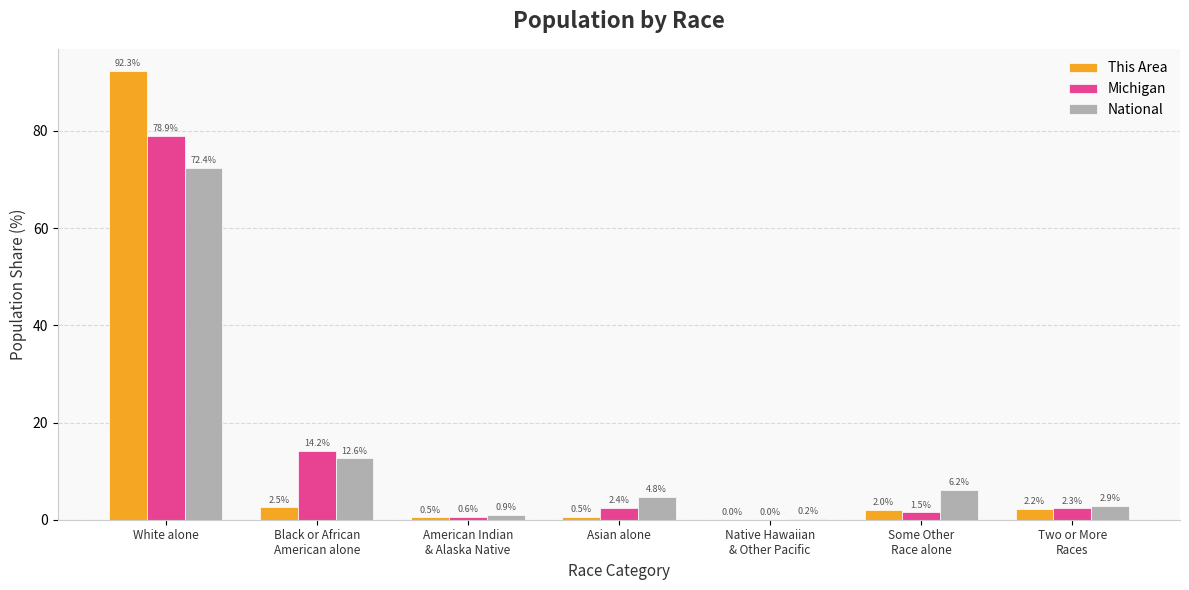

Which category has the highest value across all series?

White alone